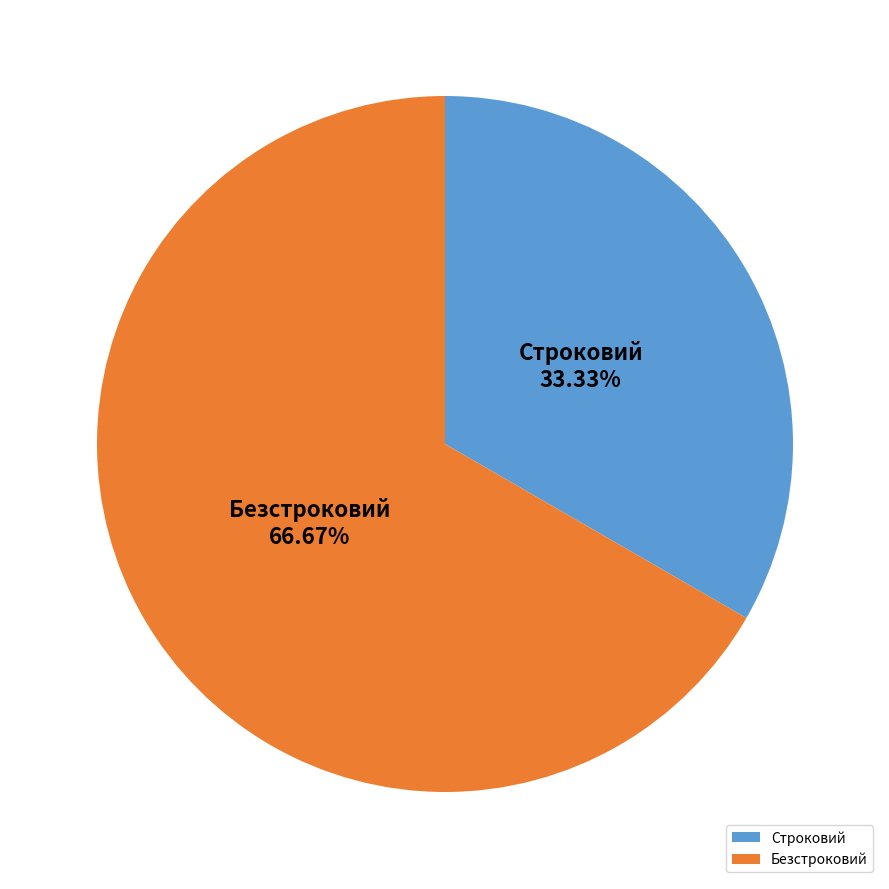

How many segments does this pie chart have?

2